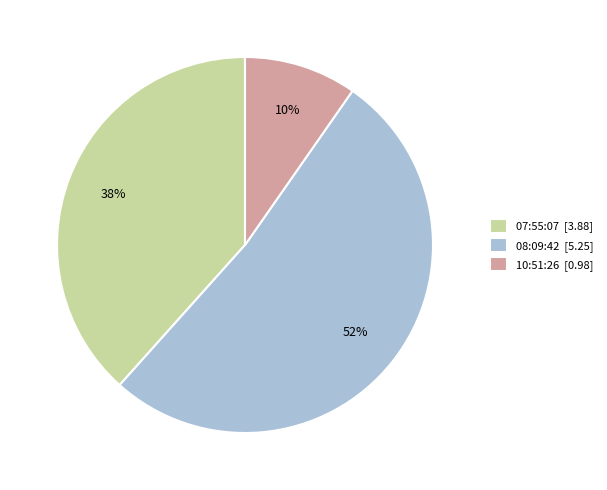

Does any single category account for the majority?

Yes